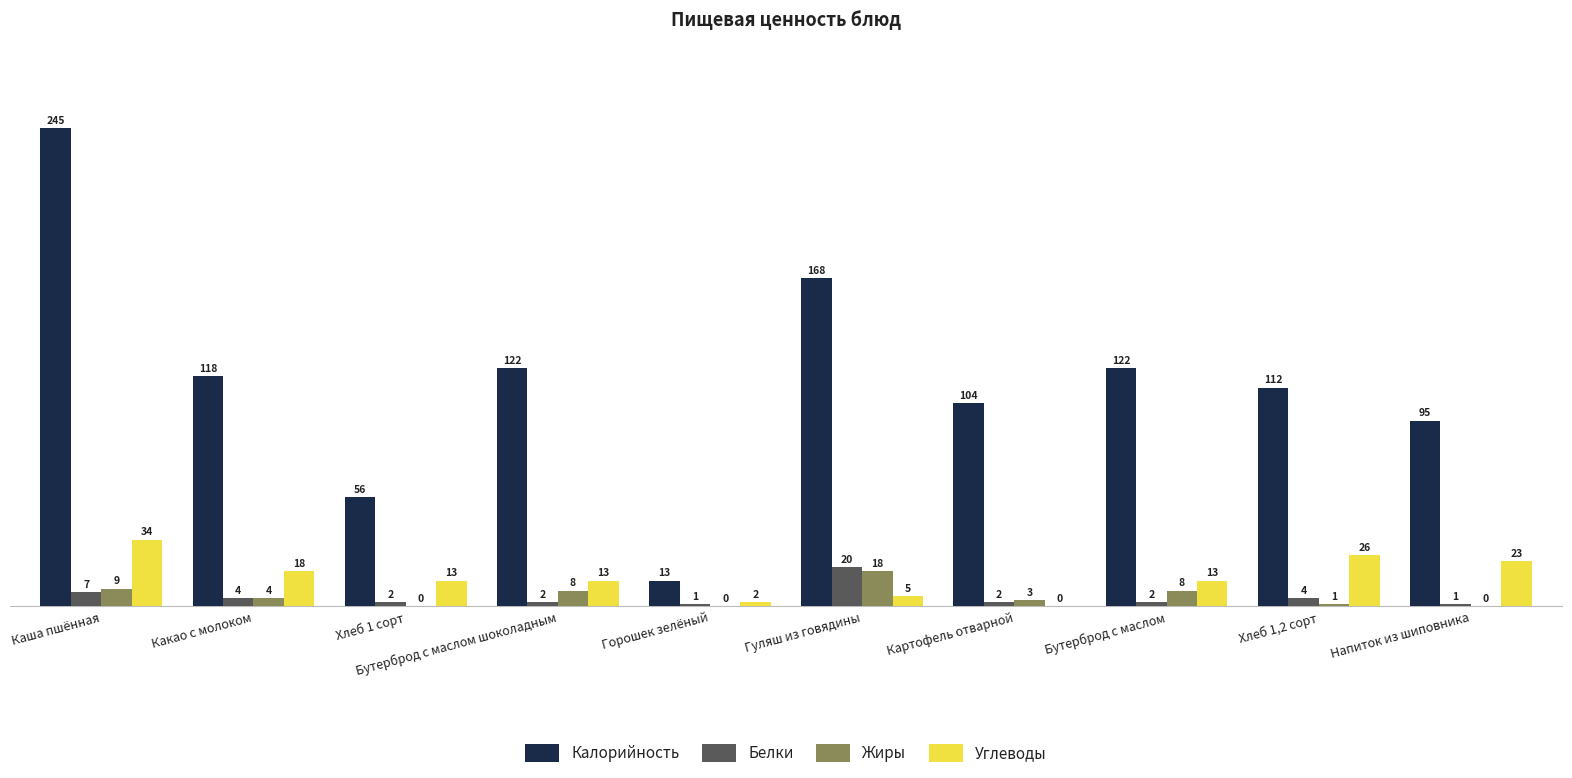

True or false: Углеводы has a value of 41 at Напиток из шиповника.

False